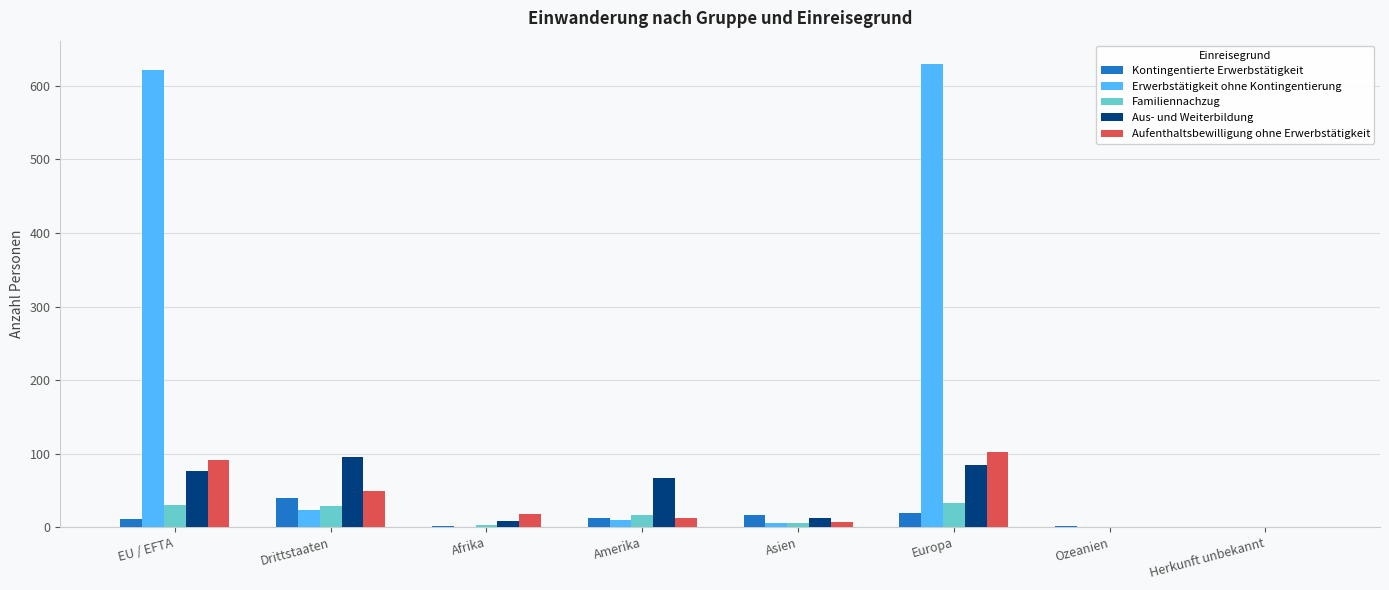

Between Amerika and Ozeanien, which series saw the biggest shift?

Aus- und Weiterbildung